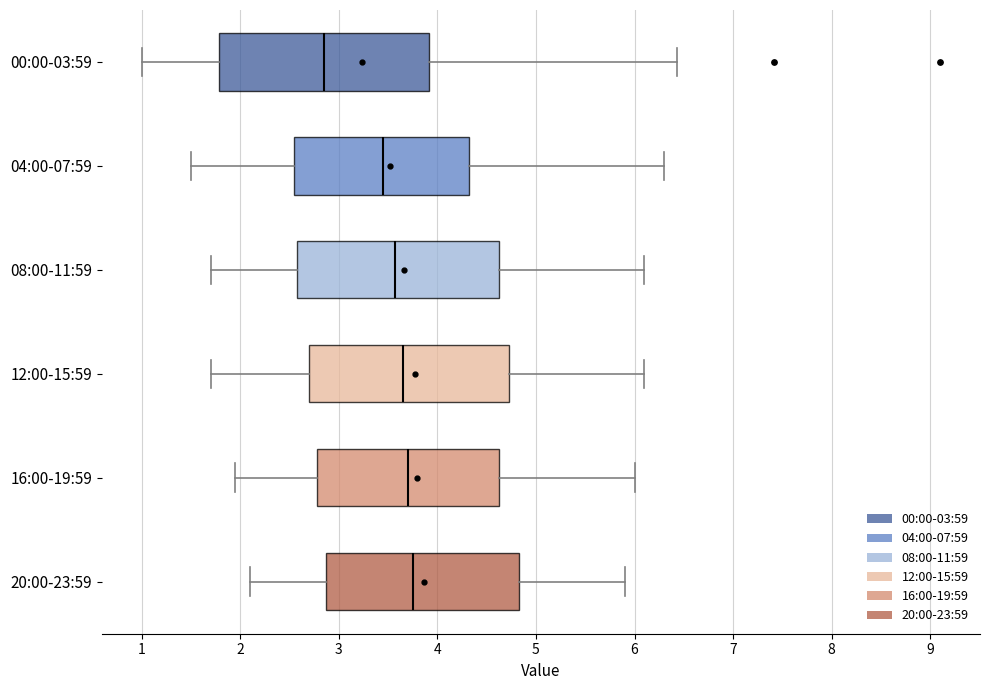

Reading bottom to top, read every box against the x-axis: the position of its median line, the range the box covers, and the ends of its whiskers. The values are not printed on the chart, so give them approximately, as read against the axis.

20:00-23:59: median 3.8, box 2.9 to 4.8, whiskers 2.1 to 5.9
16:00-19:59: median 3.7, box 2.8 to 4.6, whiskers 2.0 to 6.0
12:00-15:59: median 3.7, box 2.7 to 4.7, whiskers 1.7 to 6.1
08:00-11:59: median 3.6, box 2.6 to 4.6, whiskers 1.7 to 6.1
04:00-07:59: median 3.5, box 2.6 to 4.3, whiskers 1.5 to 6.3
00:00-03:59: median 2.9, box 1.8 to 3.9, whiskers 1.0 to 6.4